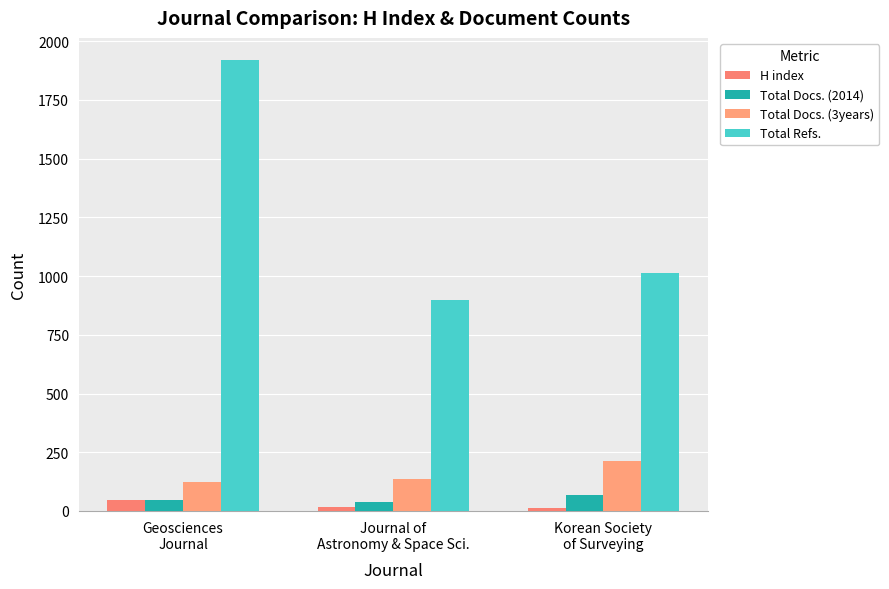

Reading right to left, what are all the values shown in this chart?

H index: Korean Society
of Surveying=13	Journal of
Astronomy & Space Sci.=15	Geosciences
Journal=47
Total Docs. (2014): Korean Society
of Surveying=67	Journal of
Astronomy & Space Sci.=40	Geosciences
Journal=45
Total Docs. (3years): Korean Society
of Surveying=212	Journal of
Astronomy & Space Sci.=135	Geosciences
Journal=123
Total Refs.: Korean Society
of Surveying=1012	Journal of
Astronomy & Space Sci.=897	Geosciences
Journal=1918